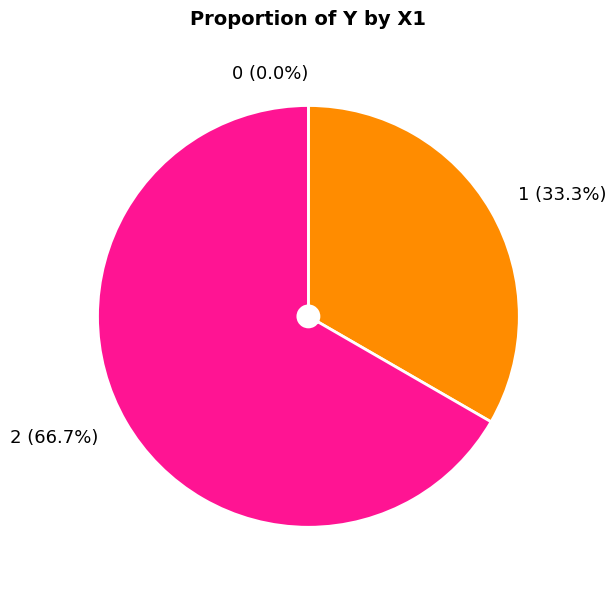

How many segments does this pie chart have?

3